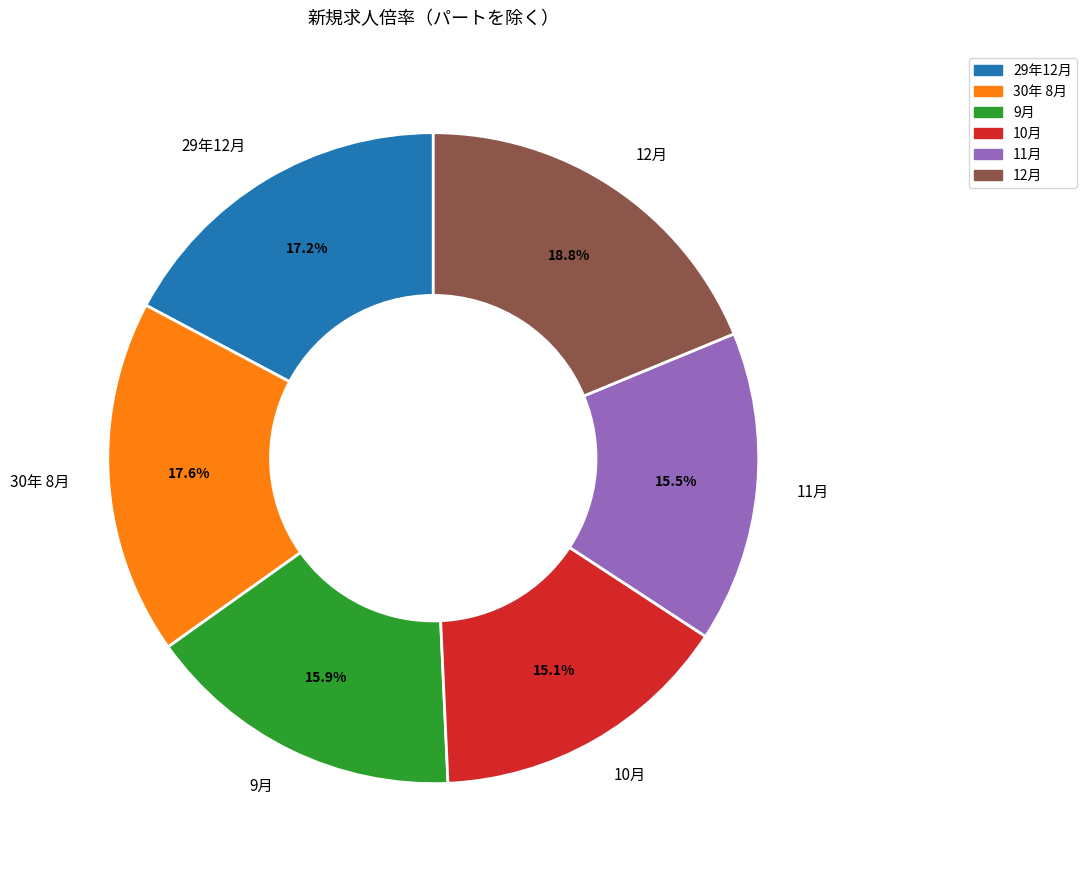

Is there any slice that represents more than half of the pie?

No